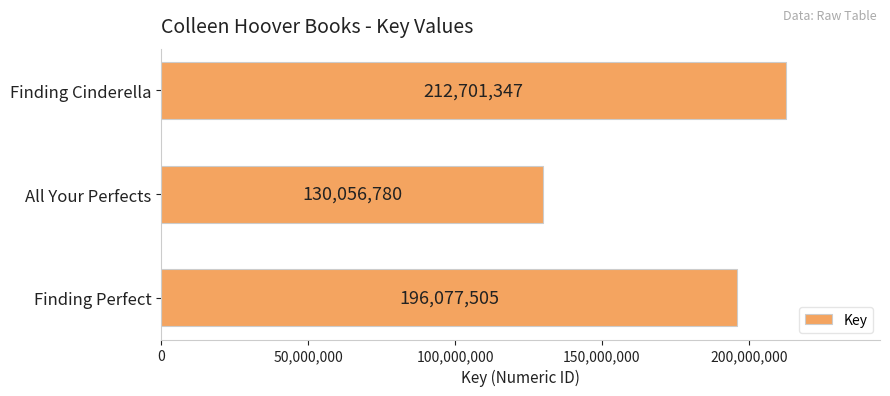

Is it true that the value at Finding Perfect is 196077505?

True